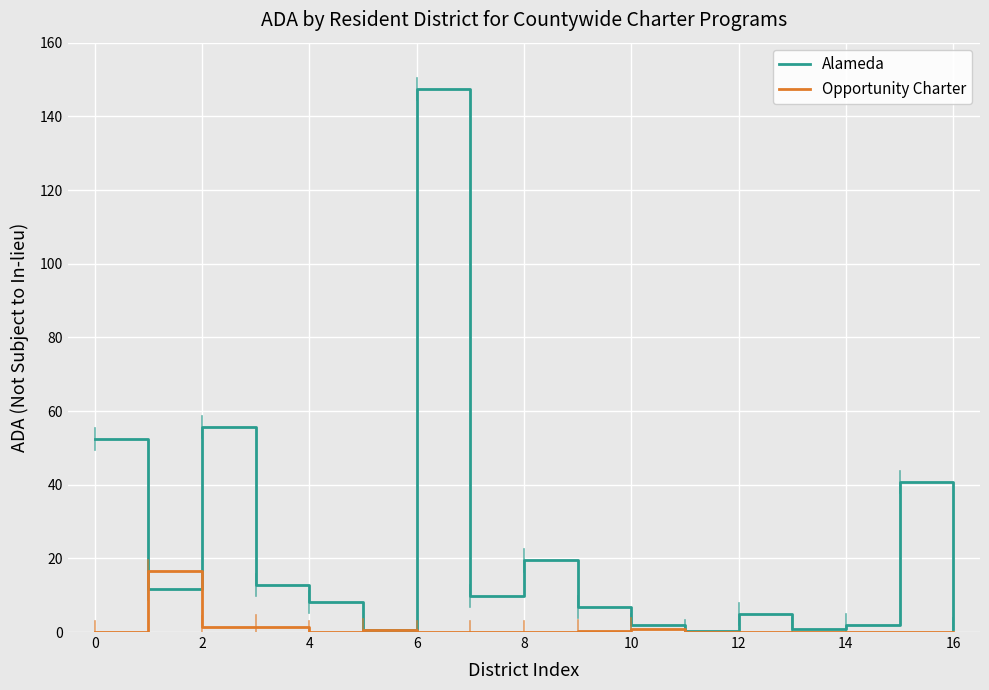

Which series has the largest range (max minus min)?

Alameda